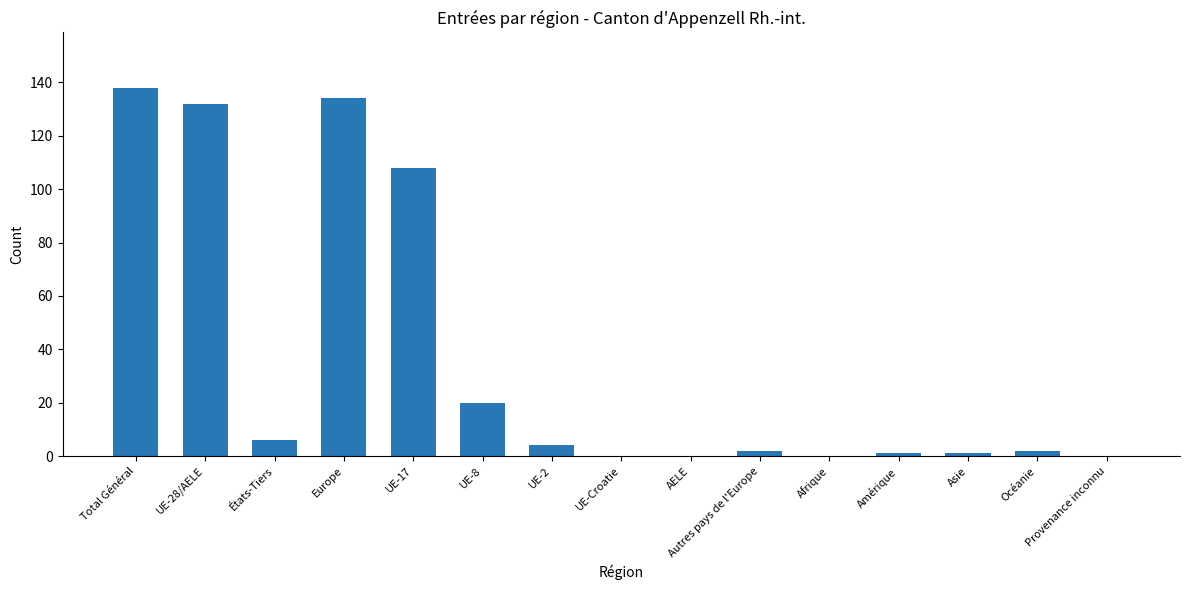

Reading right to left, transcribe all the data shown in this chart.

Provenance inconnu=0	Océanie=2	Asie=1	Amérique=1	Afrique=0	Autres pays de l'Europe=2	AELE=0	UE-Croatie=0	UE-2=4	UE-8=20	UE-17=108	Europe=134	États-Tiers=6	UE-28/AELE=132	Total Général=138